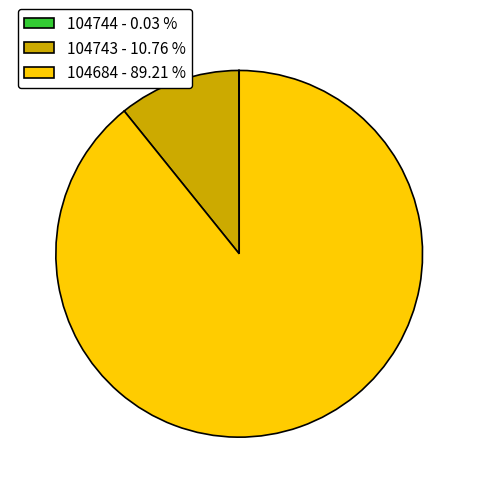

Do 104684 - 89.21 % and 104743 - 10.76 % together represent more than half of the pie?

Yes